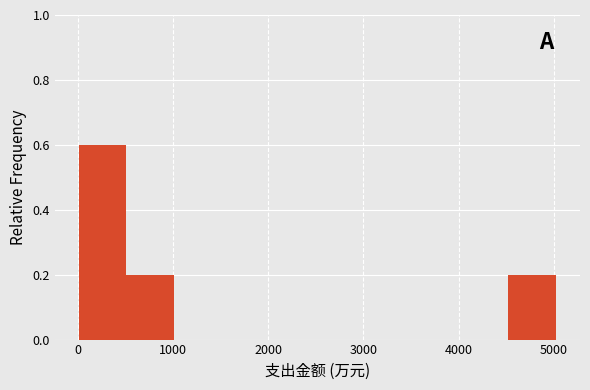

Reading left to right, list every bar in this chart as the range it spans on the x-axis followed by its height. Neither the bar edges nor the heights are printed on the chart, so give them approximately, as read against the axes.

0 to 500: 0.6
500 to 1000: 0.2
1000 to 1500: 0
1500 to 2000: 0
2000 to 2500: 0
2500 to 3000: 0
3000 to 3500: 0
3500 to 4000: 0
4000 to 4500: 0
4500 to 5000: 0.2